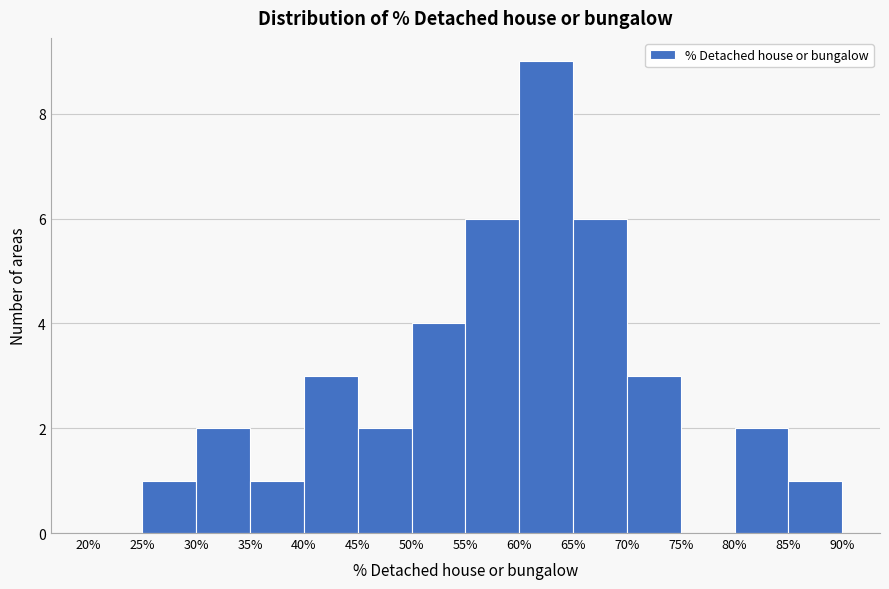

How tall is the bar that spans 65% to 70% on the x-axis? The values are not printed on the chart, so give them approximately, as read against the axis.

6